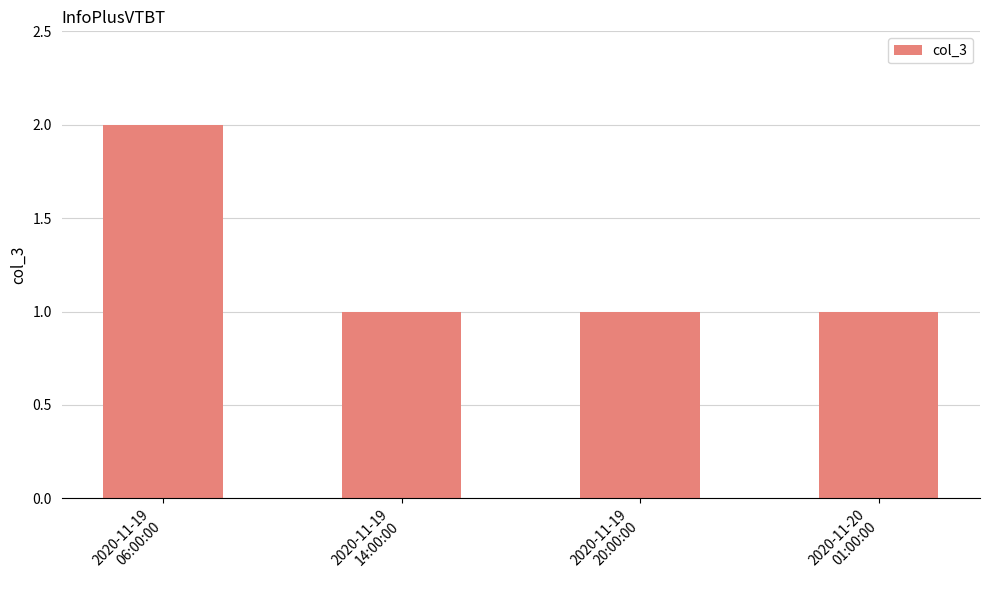

What is the change in value from 2020-11-19
06:00:00 to 2020-11-20
01:00:00?

-1